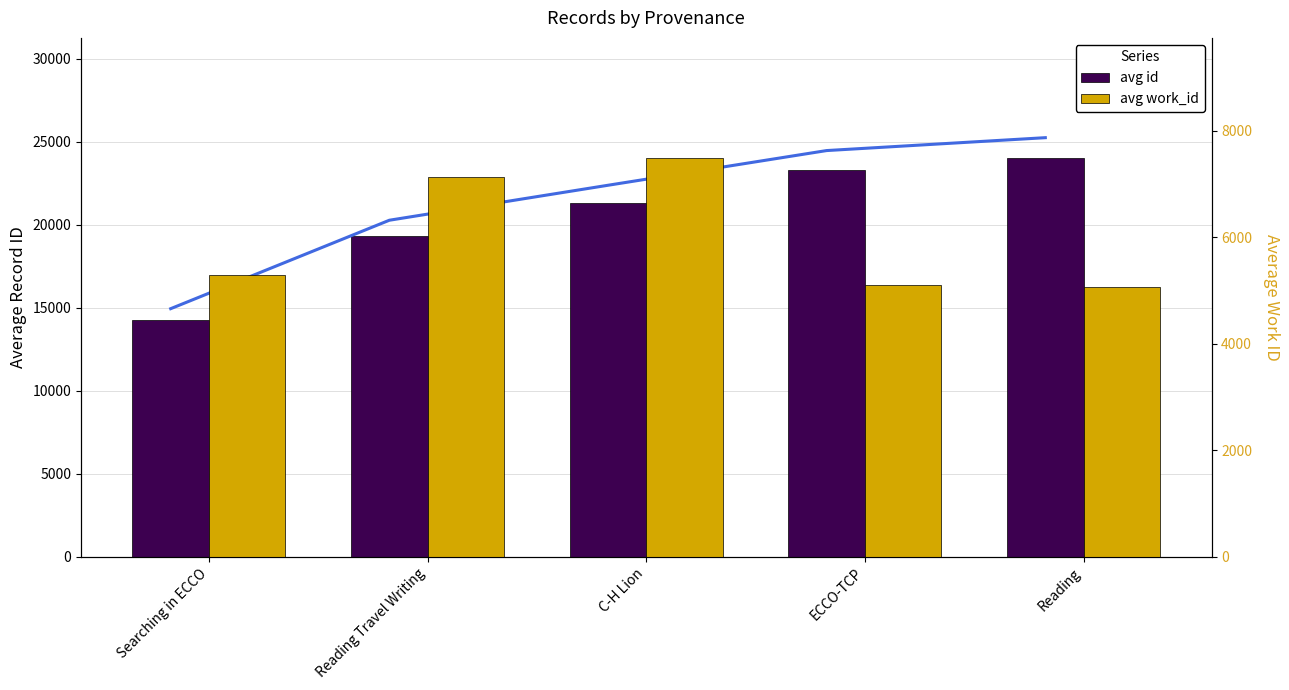

What is the sum of the avg work_id values at ECCO-TCP and Reading Travel Writing?

12229